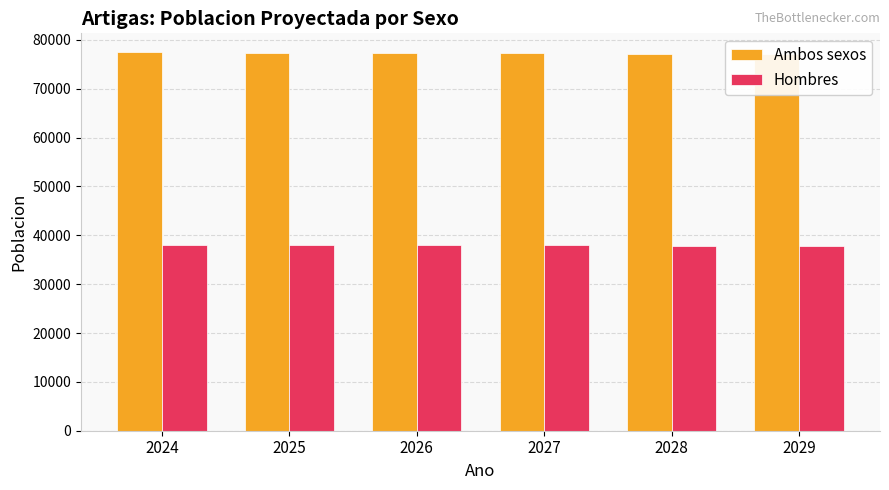

Rank the categories by Ambos sexos value from highest to lowest.

2024, 2025, 2026, 2027, 2028, 2029